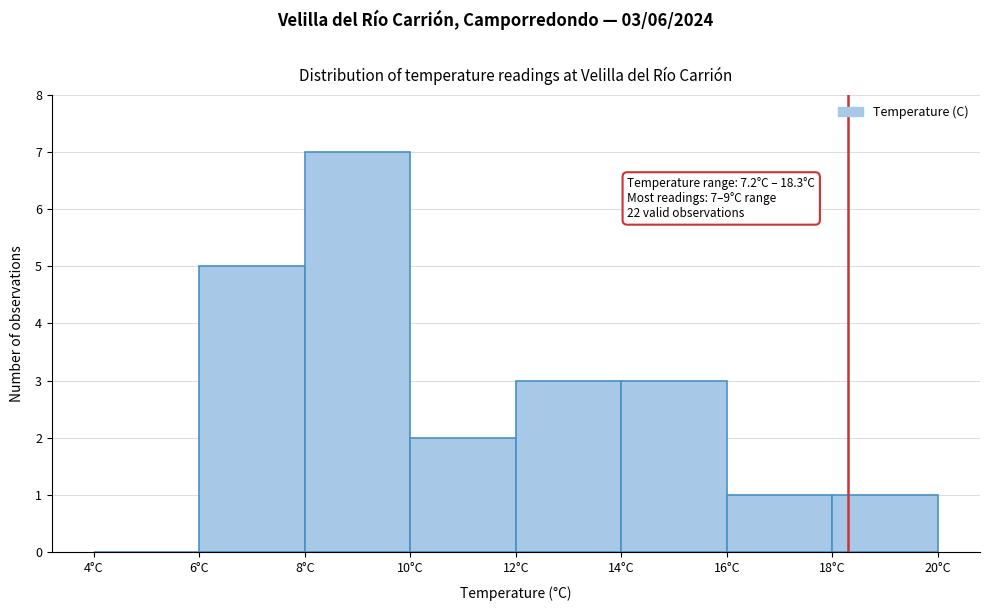

Which range on the x-axis has the tallest bar?

8 to 10